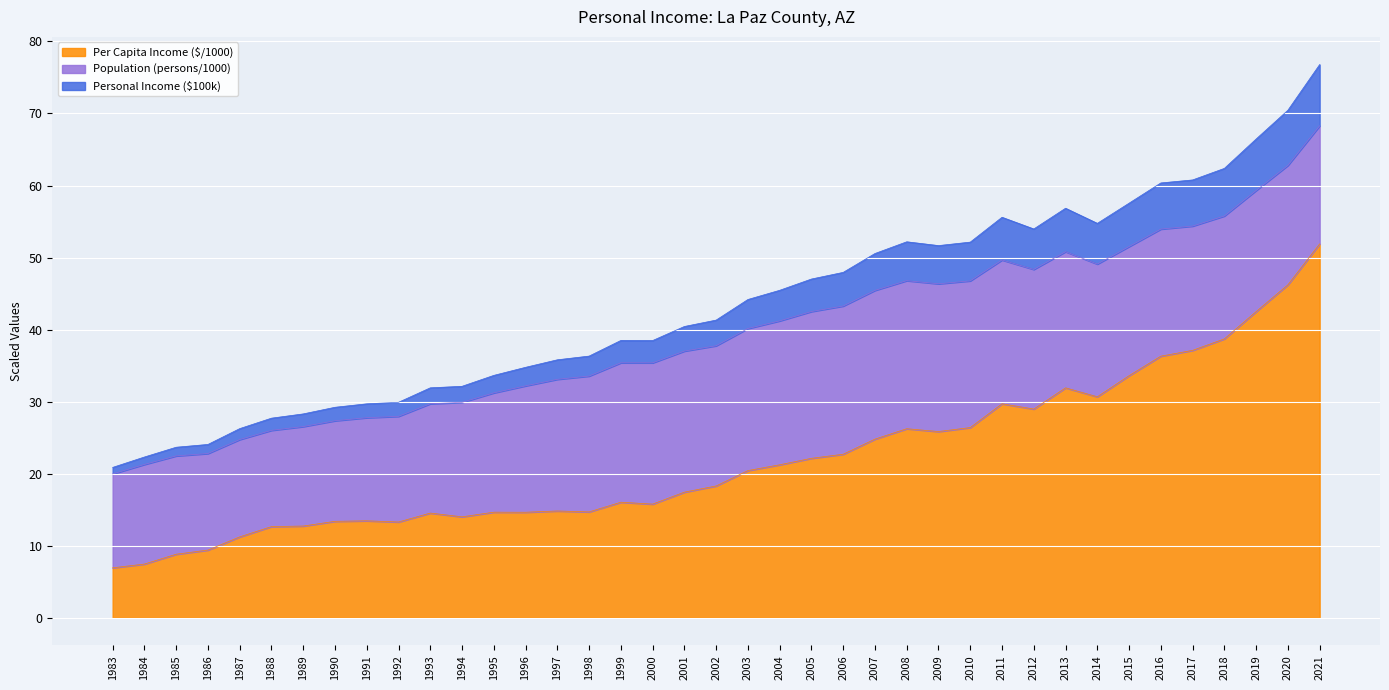

How many interior local valleys does the Per Capita Income ($) series have?

8